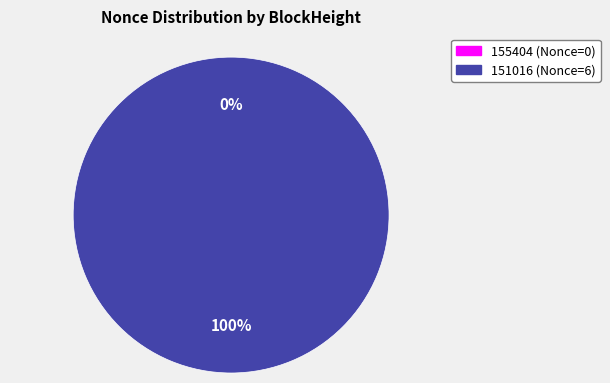

What is the smallest slice in the pie chart?

155404